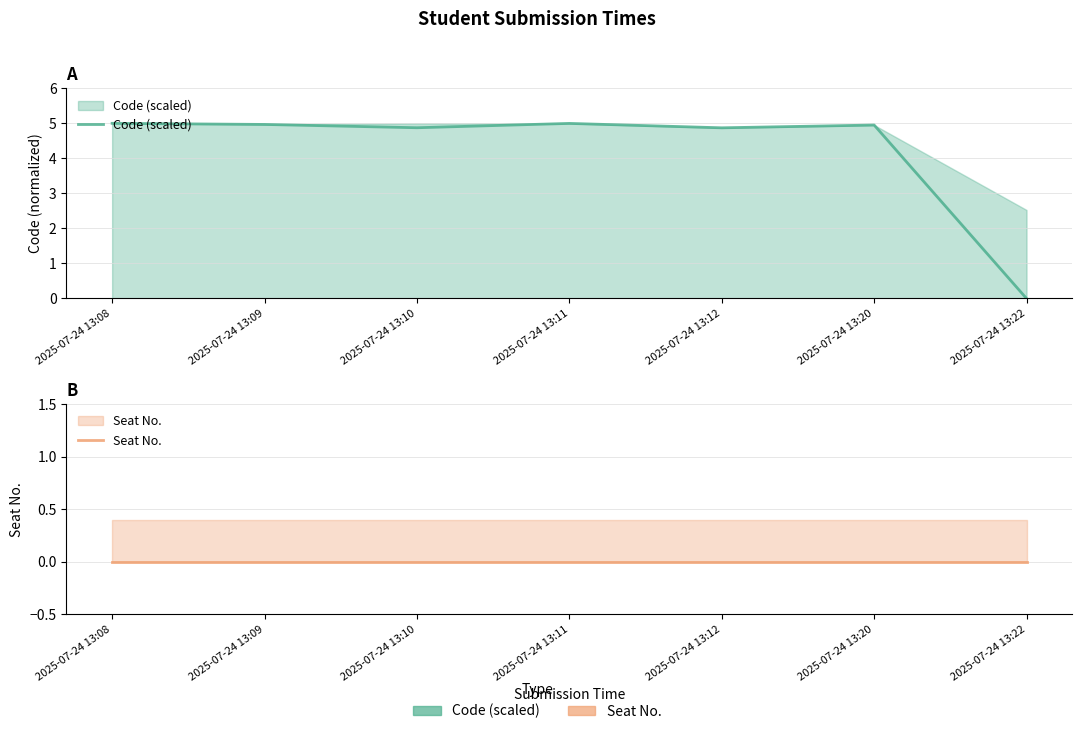

Reading left to right, list all the values displayed in this chart.

Code (scaled): 5.0	5.0	4.9	5.0	4.9	5.0	0.0
Seat No.: 0.0	0.0	0.0	0.0	0.0	0.0	0.0